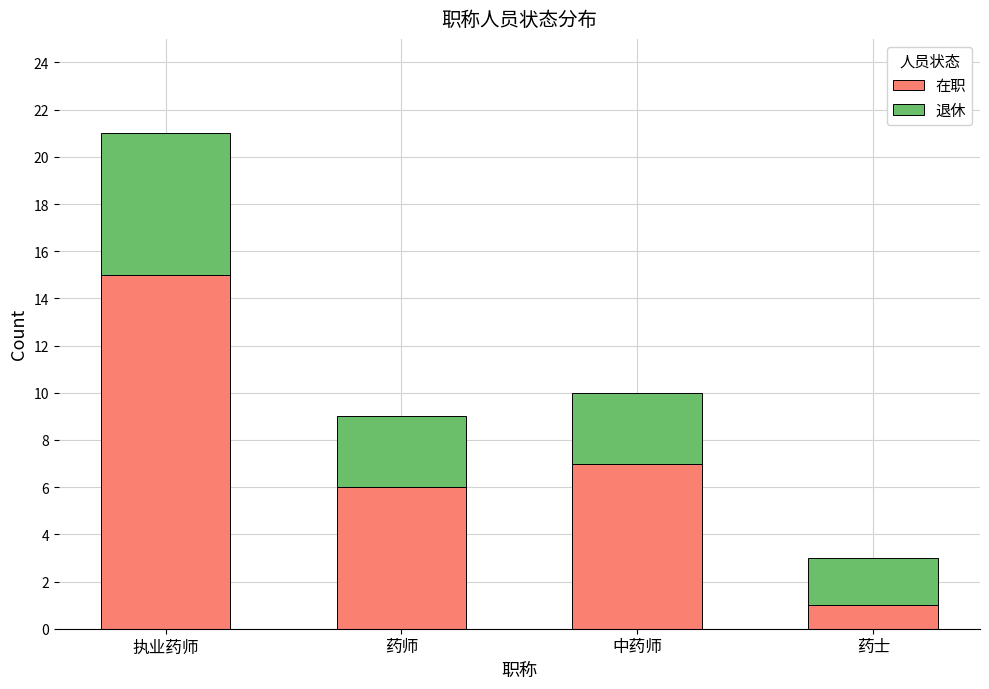

What is the value of the 在职 bar at the 4th from the left?

1